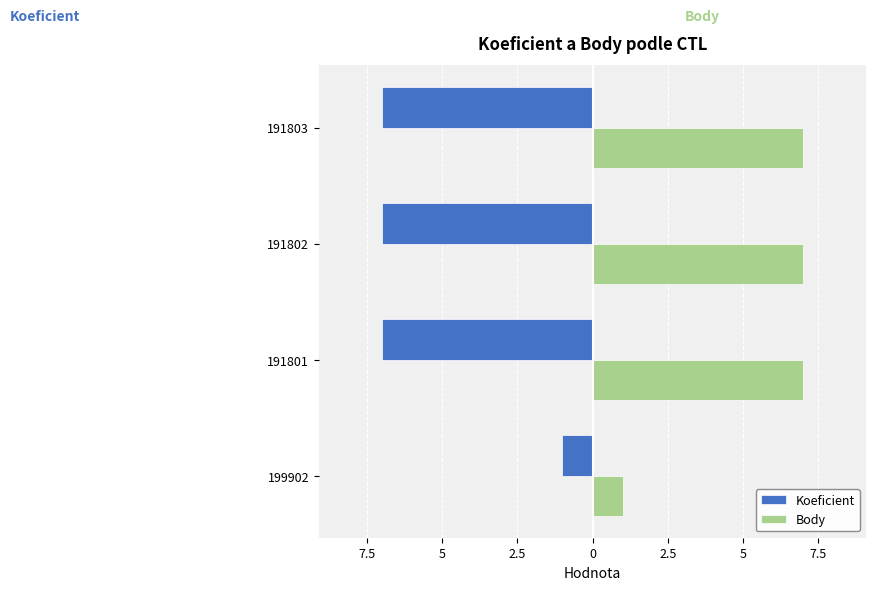

What are all the series names shown in the legend?

Koeficient, Body